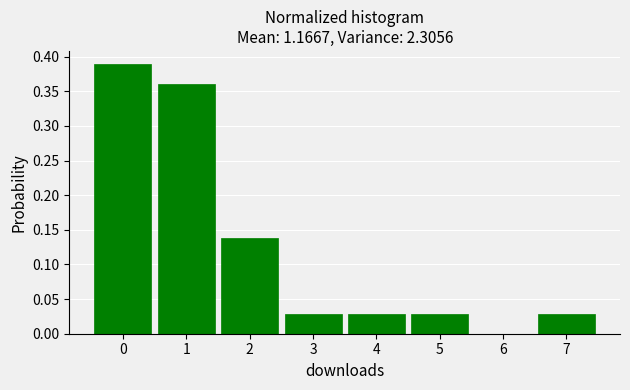

How tall is the bar that spans -0.5 to 0.5 on the x-axis? The values are not printed on the chart, so give them approximately, as read against the axis.

0.39